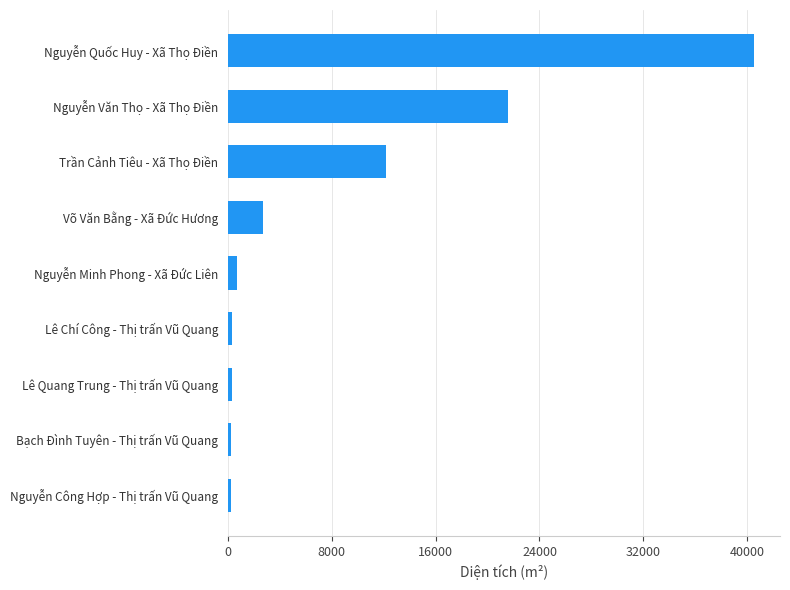

Which has a higher value, Nguyễn Văn Thọ - Xã Thọ Điền or Võ Văn Bằng - Xã Đức Hương?

Nguyễn Văn Thọ - Xã Thọ Điền